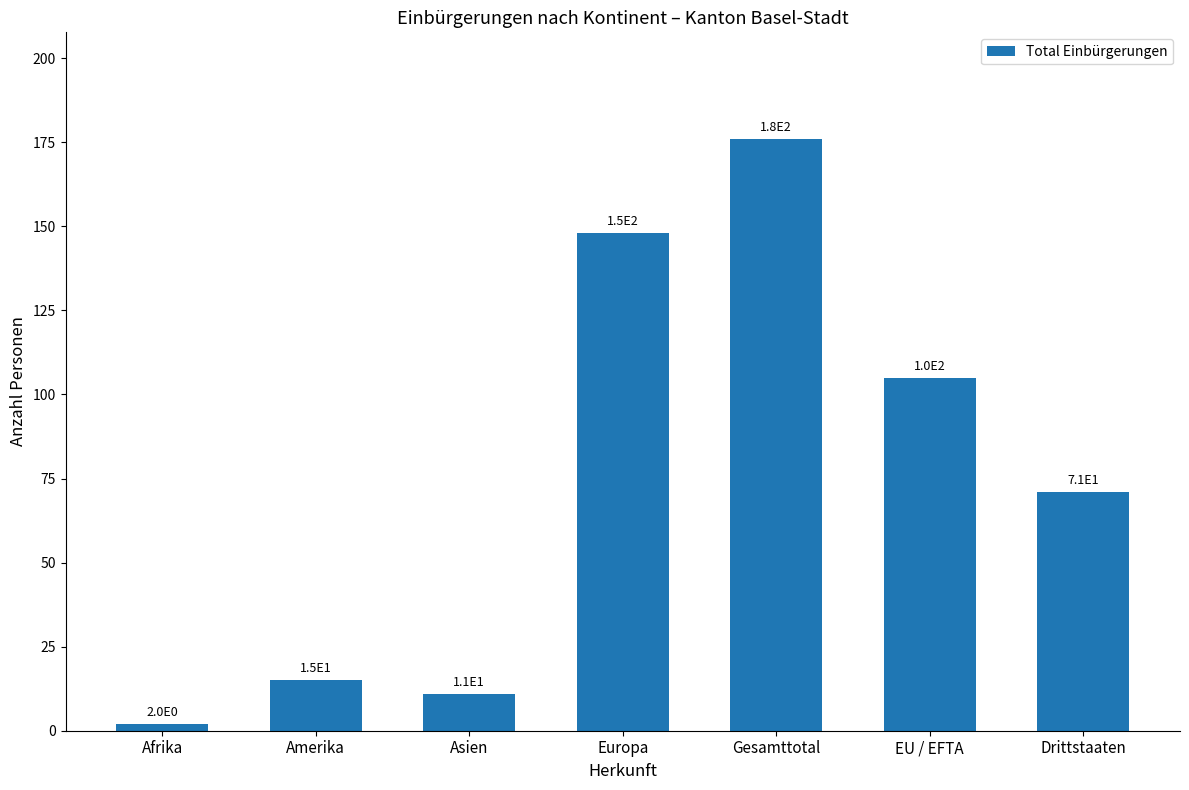

What is the ratio of the value at Europa to the value at Amerika?

9.9